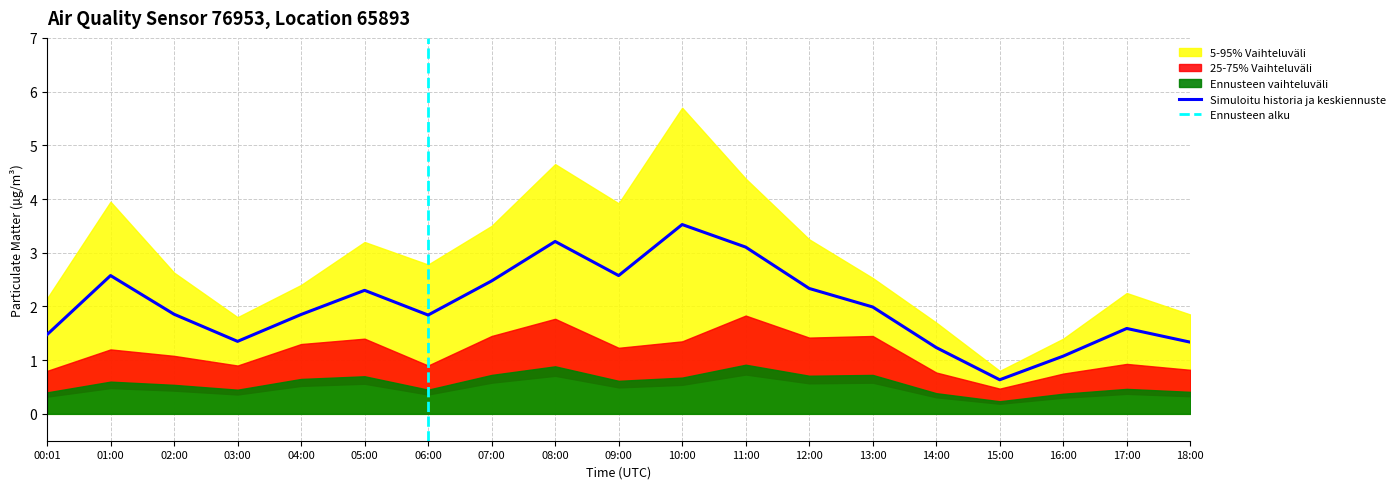

What is the sum of the values at 12:00 and 18:00?

3.7